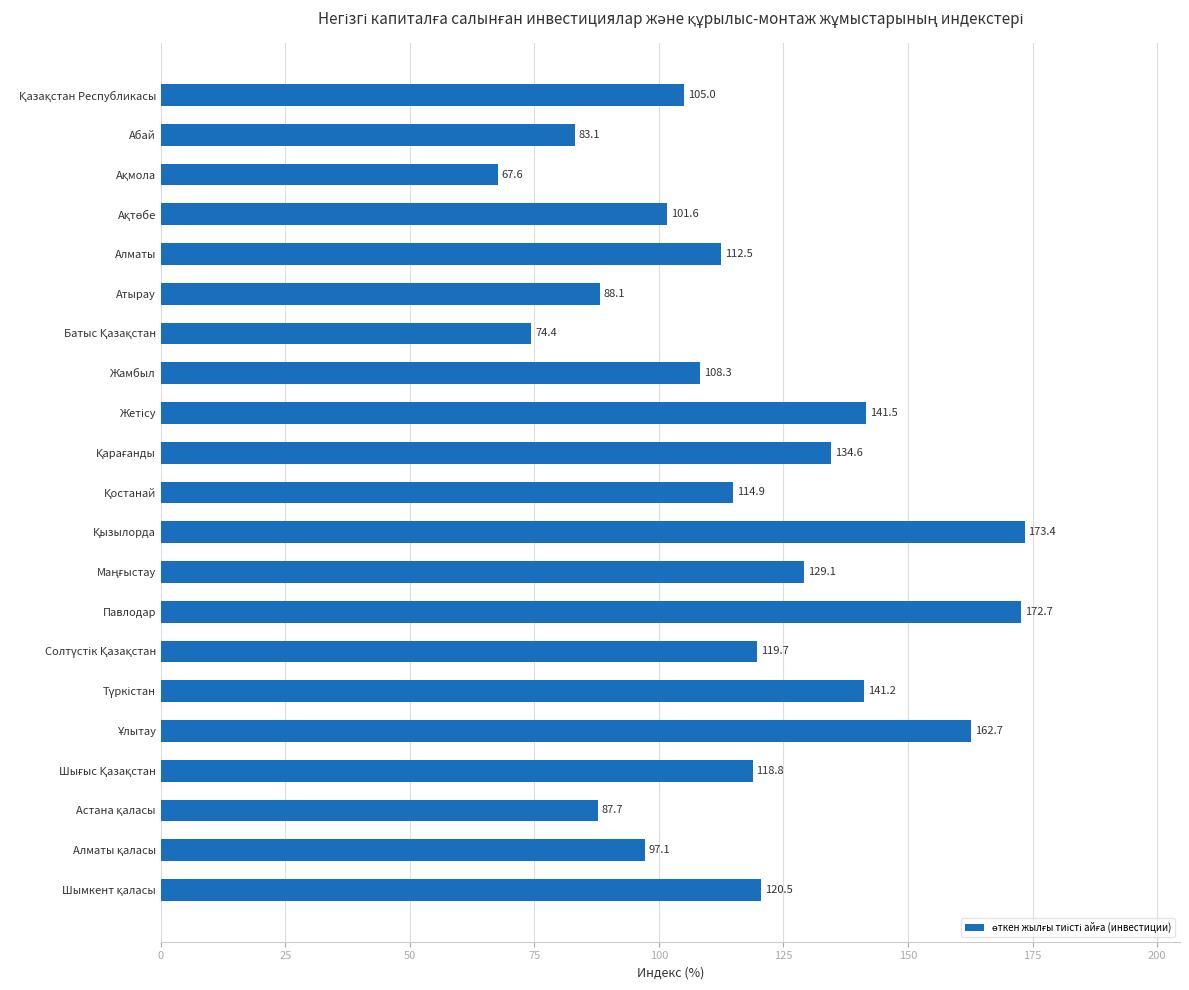

How many data points are above 114?

11